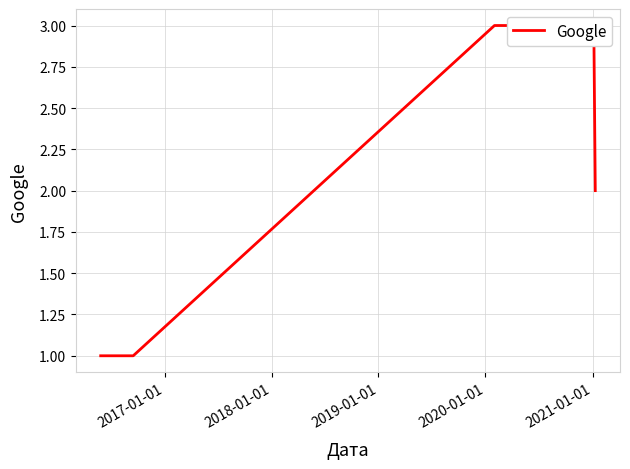

How many data points are less than 2?

4